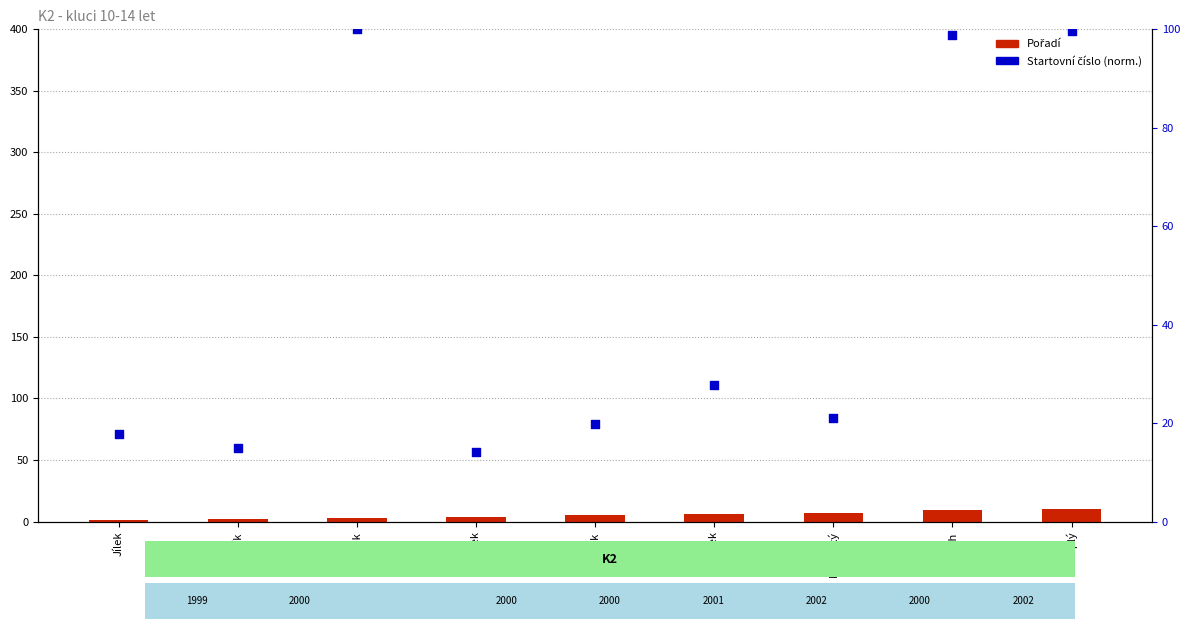

At how many categories does at least one series exceed 29?

3